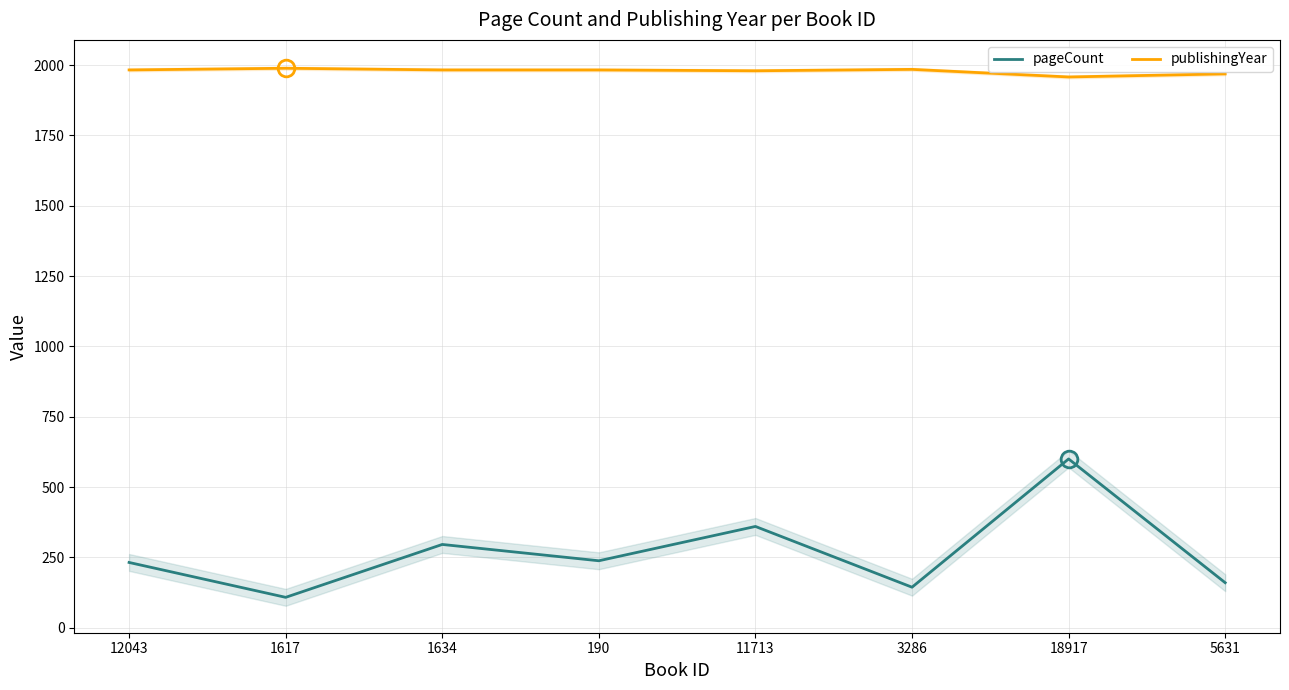

What is the label of the 3rd point from the right?

3286